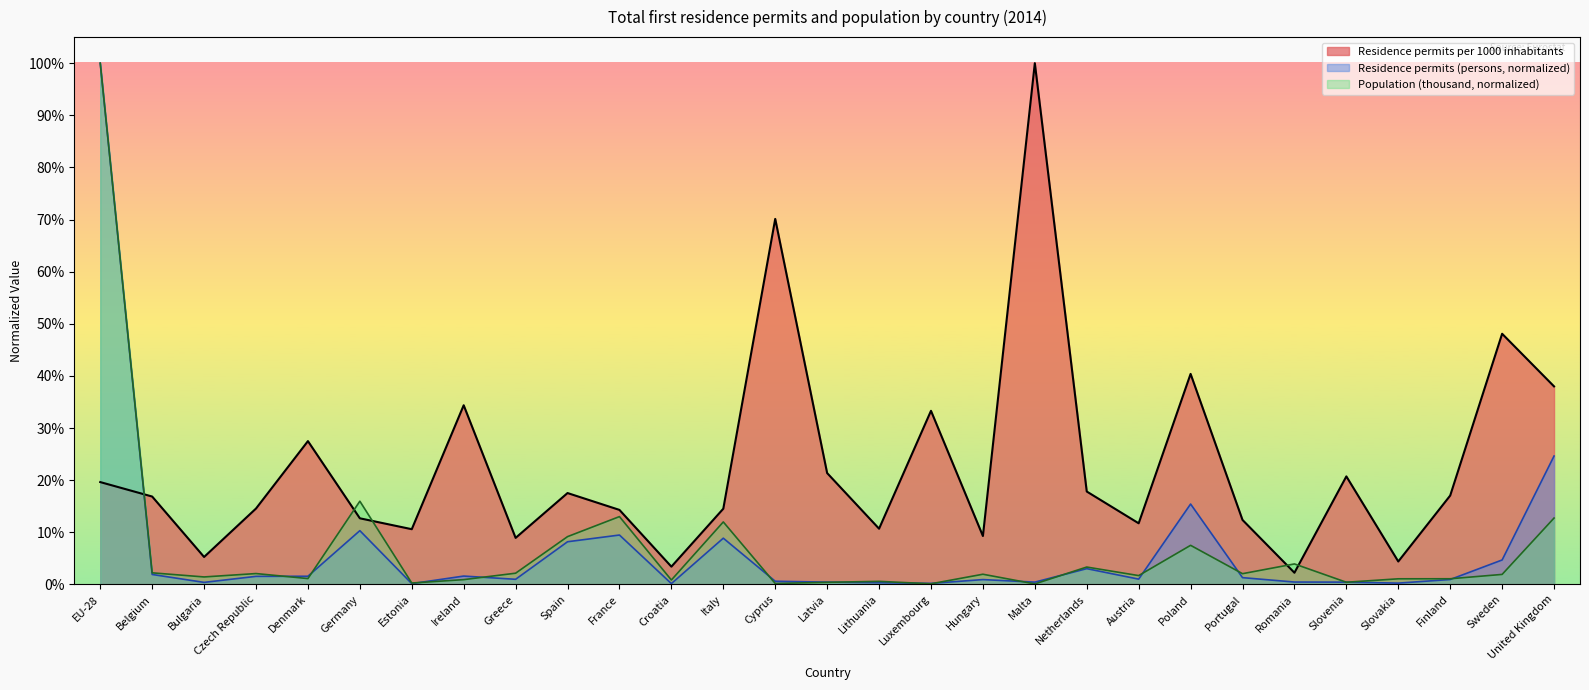

What is the total value across all series at Malta?

1.0